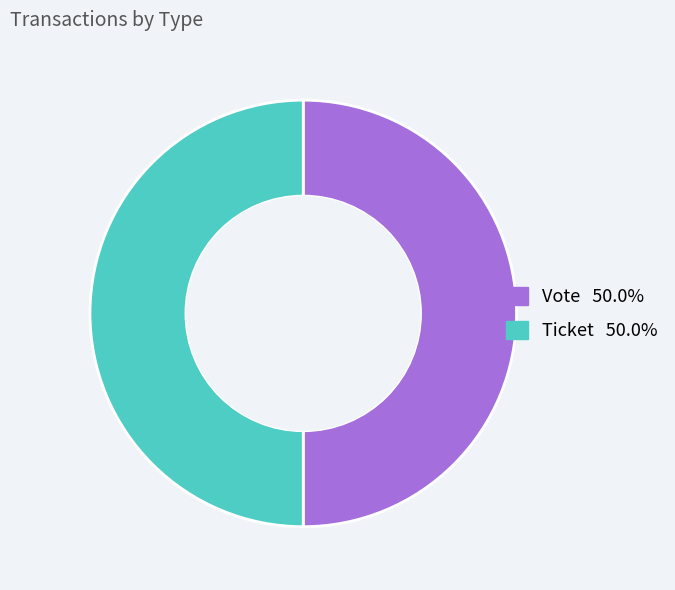

How many slices are in this pie chart?

2